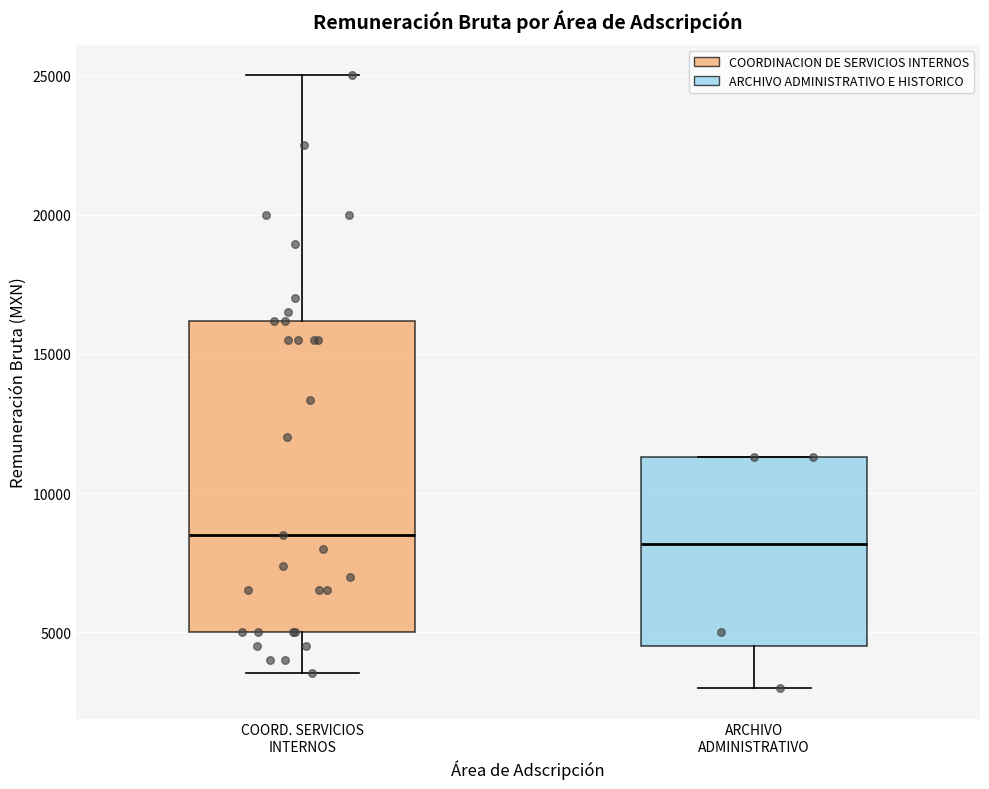

Reading left to right, read every box against the y-axis: the position of its median line, the range the box covers, and the ends of its whiskers. The values are not printed on the chart, so give them approximately, as read against the axis.

COORD. SERVICIOS INTERNOS: median 8500, box 5000 to 16000, whiskers 3500 to 25000
ARCHIVO ADMINISTRATIVO: median 8000, box 4500 to 11500, whiskers 3000 to 11500